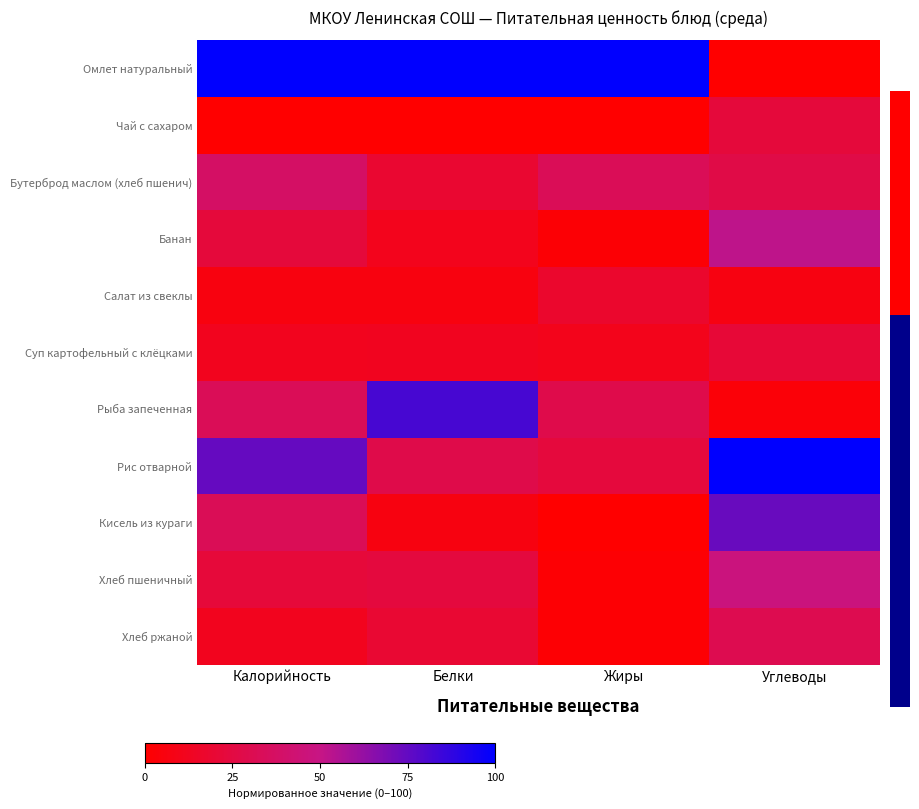

Reading right to left, transcribe all the data shown in this chart.

Омлет натуральный: Углеводы=0.0	Жиры=100.0	Белки=100.0	Калорийность=100.0
Чай с сахаром: Углеводы=22.3	Жиры=0.0	Белки=0.0	Калорийность=0.0
Бутерброд маслом (хлеб пшенич): Углеводы=27.1	Жиры=32.8	Белки=18.7	Калорийность=37.6
Банан: Углеводы=52.0	Жиры=2.0	Белки=10.9	Калорийность=22.5
Салат из свеклы: Углеводы=6.7	Жиры=17.3	Белки=6.0	Калорийность=6.1
Суп картофельный с клёцками: Углеводы=21.0	Жиры=10.4	Белки=12.0	Калорийность=11.5
Рыба запеченная: Углеводы=3.3	Жиры=28.1	Белки=81.8	Калорийность=32.9
Рис отварной: Углеводы=100.0	Жиры=23.3	Белки=28.1	Калорийность=74.3
Кисель из кураги: Углеводы=73.5	Жиры=0.2	Белки=6.4	Калорийность=32.5
Хлеб пшеничный: Углеводы=47.2	Жиры=1.6	Белки=23.5	Калорийность=22.1
Хлеб ржаной: Углеводы=30.3	Жиры=1.9	Белки=19.5	Калорийность=11.7